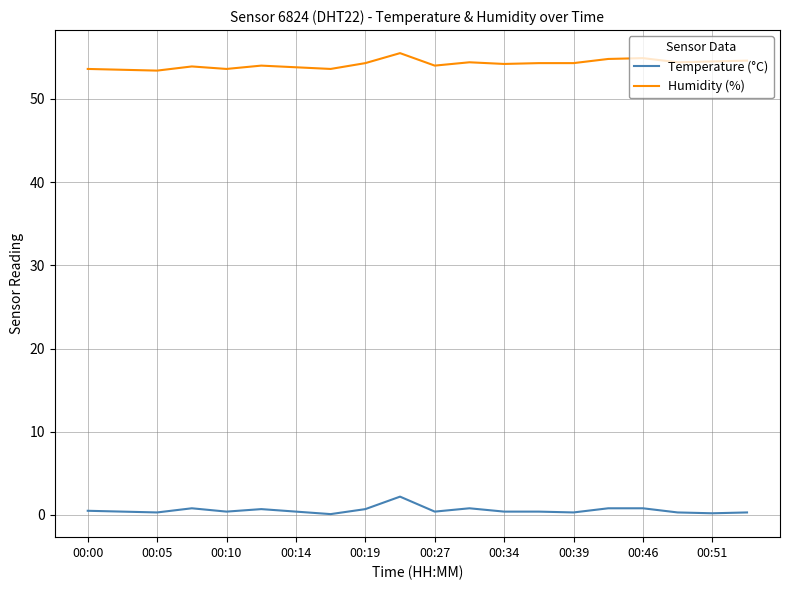

Rank the series by their maximum value, from lowest to highest.

Temperature (°C), Humidity (%)